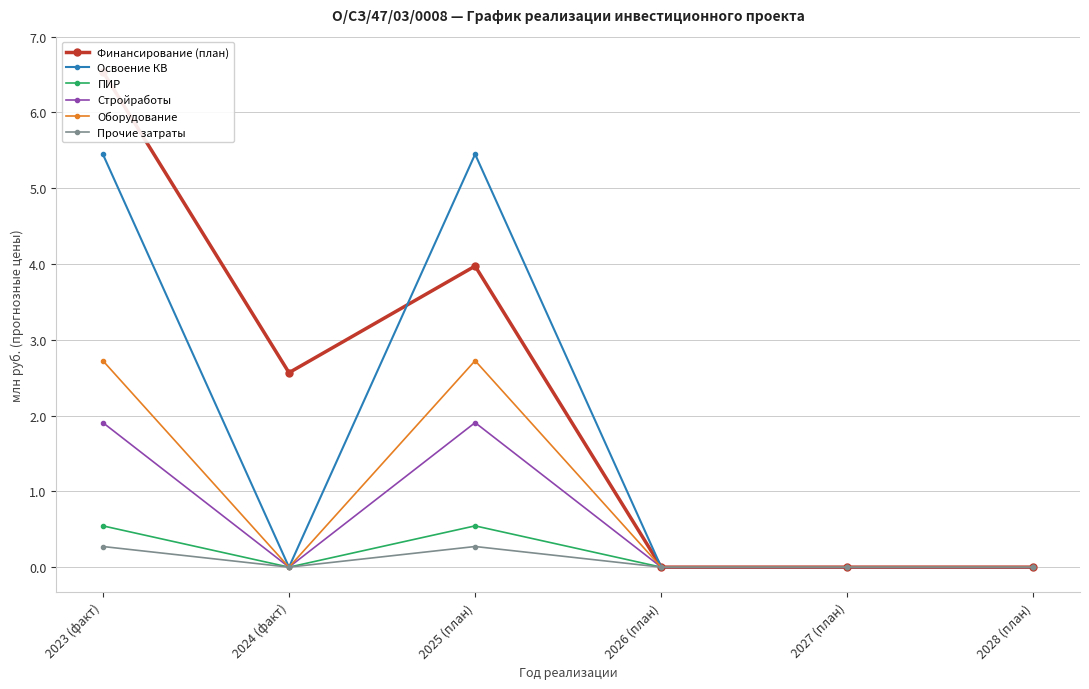

What is the label of the 1st point from the left?

2023 (факт)